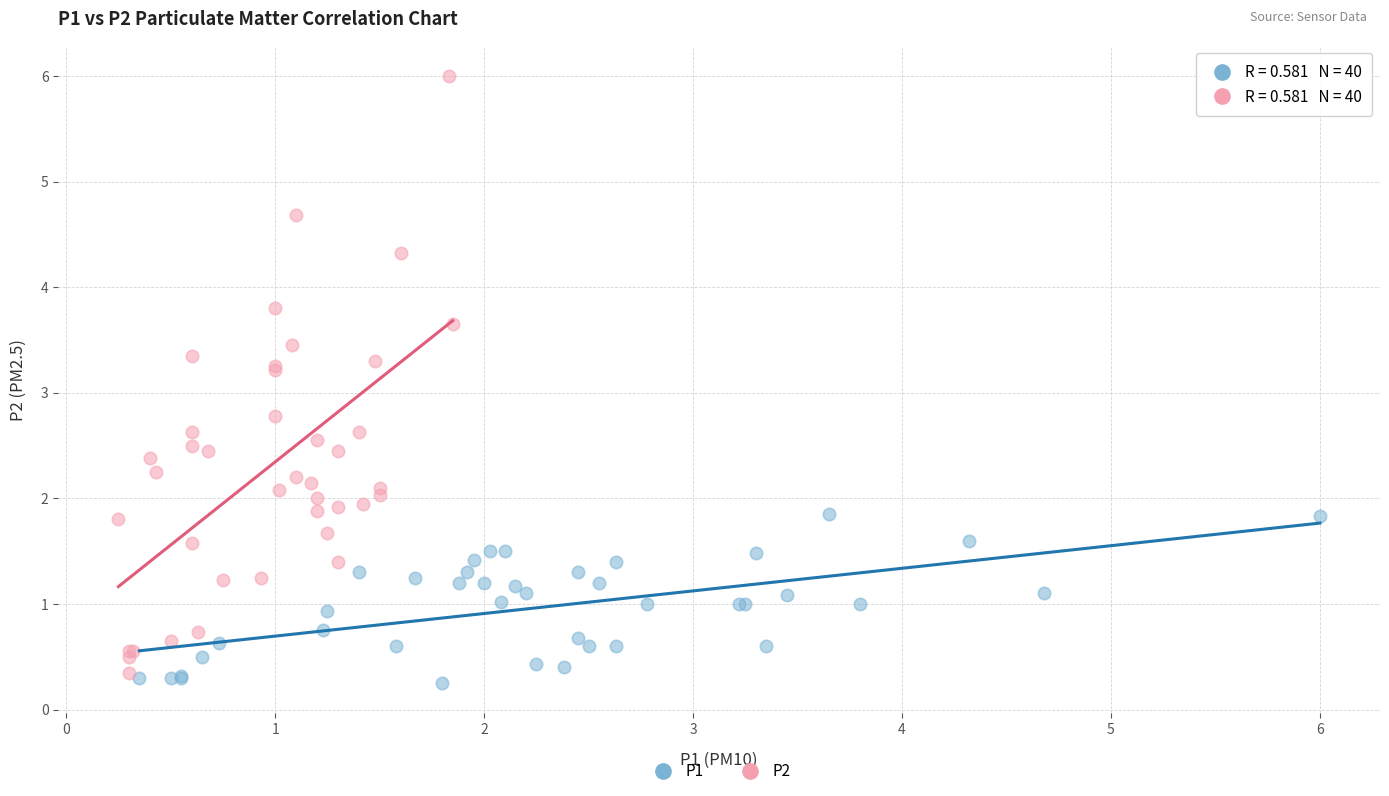

What are all the series names shown in the legend?

P1, P2